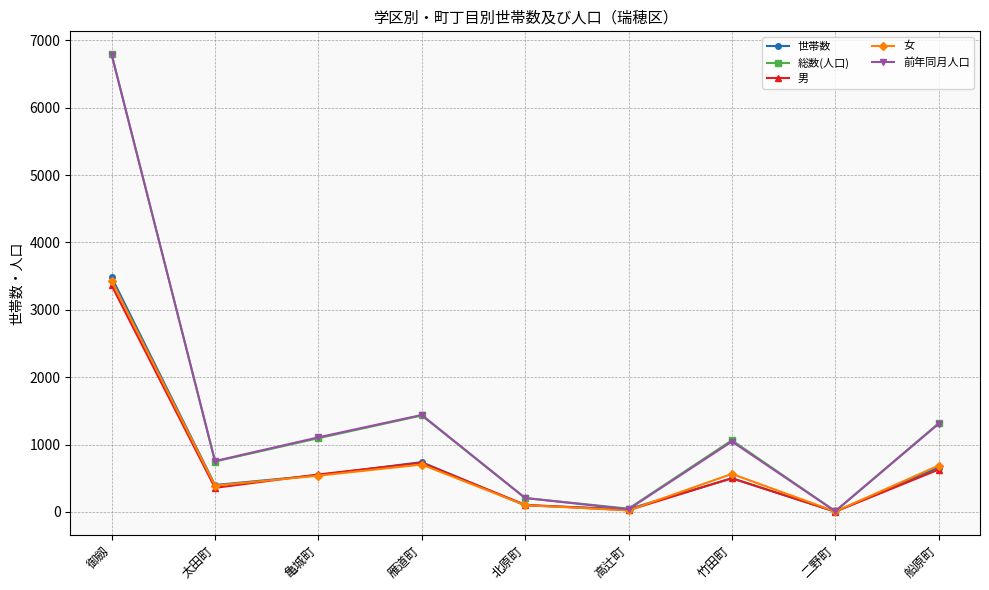

Read the 女 value at 亀城町.

538